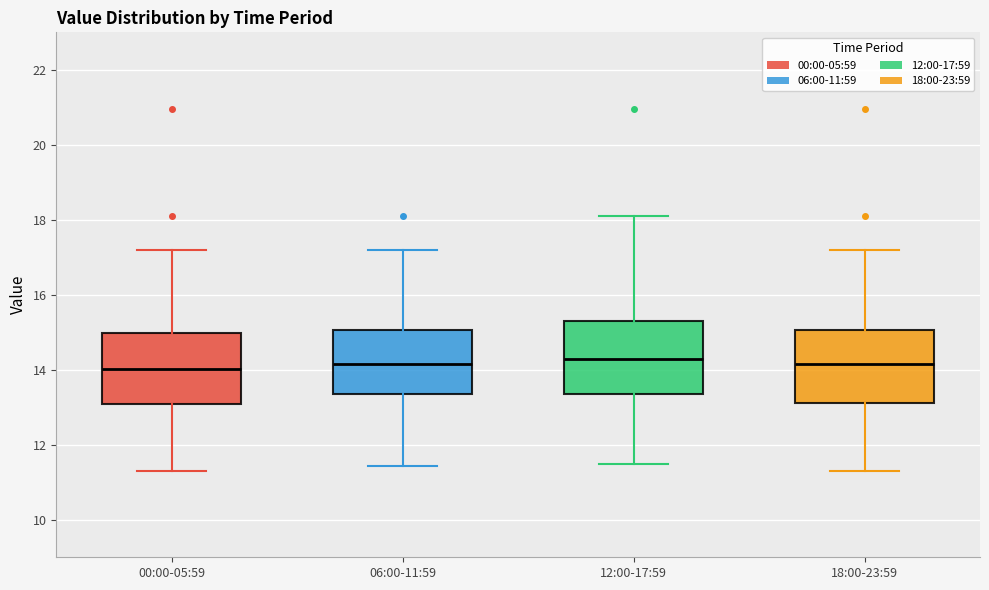

Reading left to right, read every box against the y-axis: the position of its median line, the range the box covers, and the ends of its whiskers. The values are not printed on the chart, so give them approximately, as read against the axis.

00:00-05:59: median 14.0, box 13.0 to 15.0, whiskers 11.4 to 17.2
06:00-11:59: median 14.2, box 13.4 to 15.0, whiskers 11.4 to 17.2
12:00-17:59: median 14.2, box 13.4 to 15.4, whiskers 11.6 to 18.2
18:00-23:59: median 14.2, box 13.2 to 15.0, whiskers 11.4 to 17.2